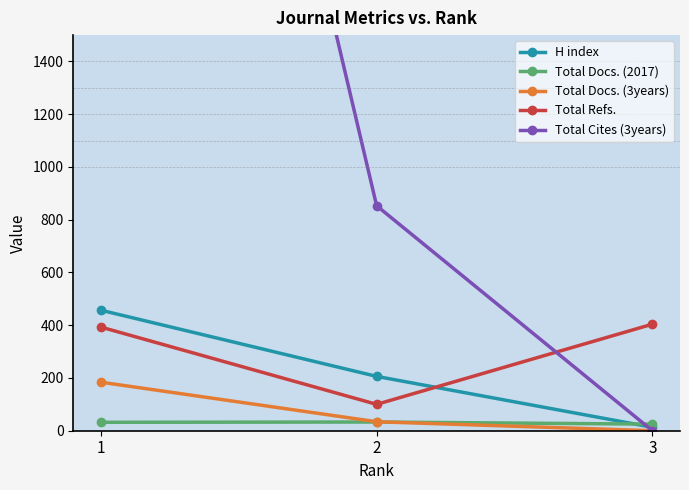

What is the difference between the maximum and minimum values in the Total Docs. (2017) series?

8